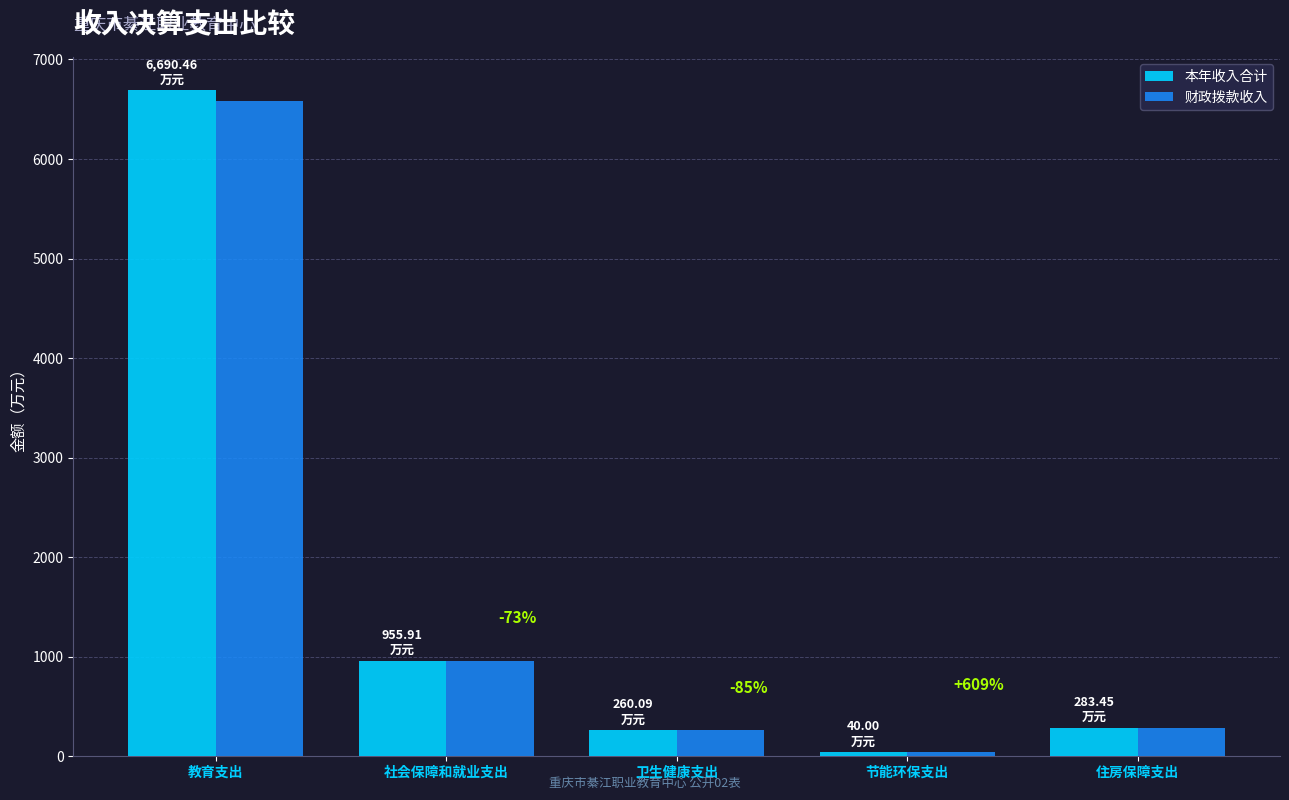

At which label does 财政拨款收入 reach its peak?

教育支出